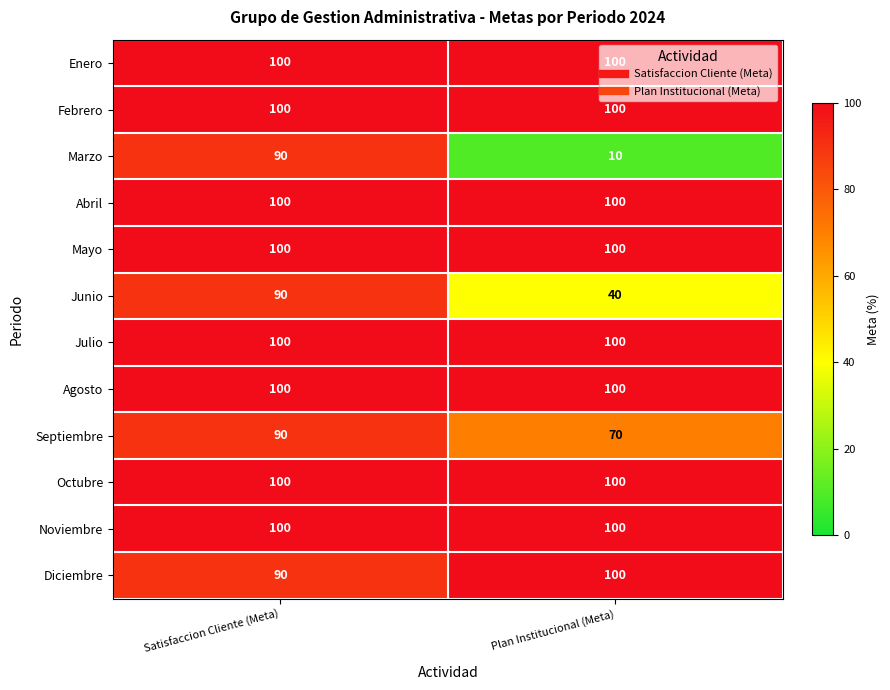

Which series has the largest range (max minus min)?

Marzo